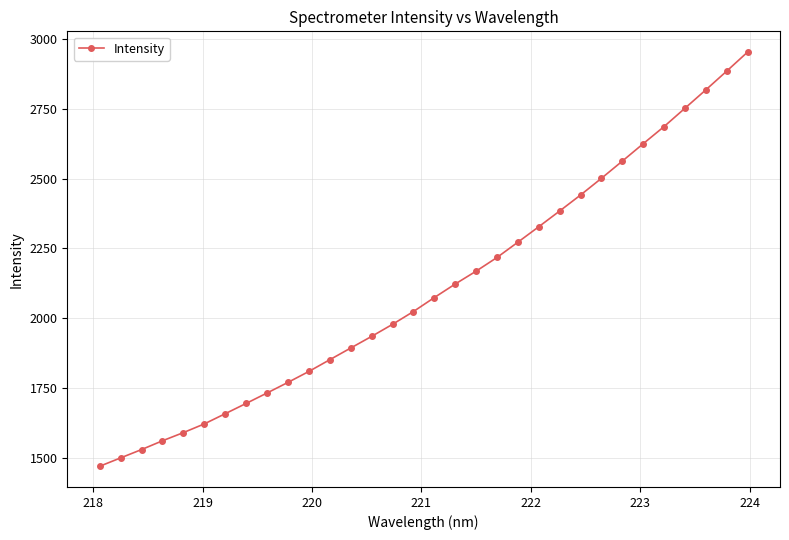

What is the average value?

2106.4